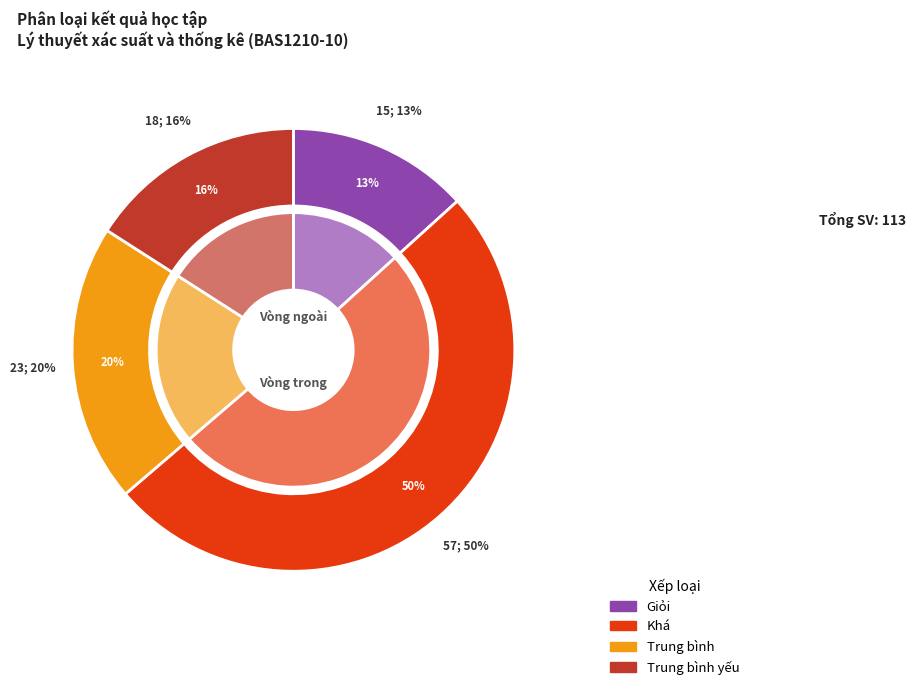

Do Khá and Giỏi together represent more than half of the pie?

Yes